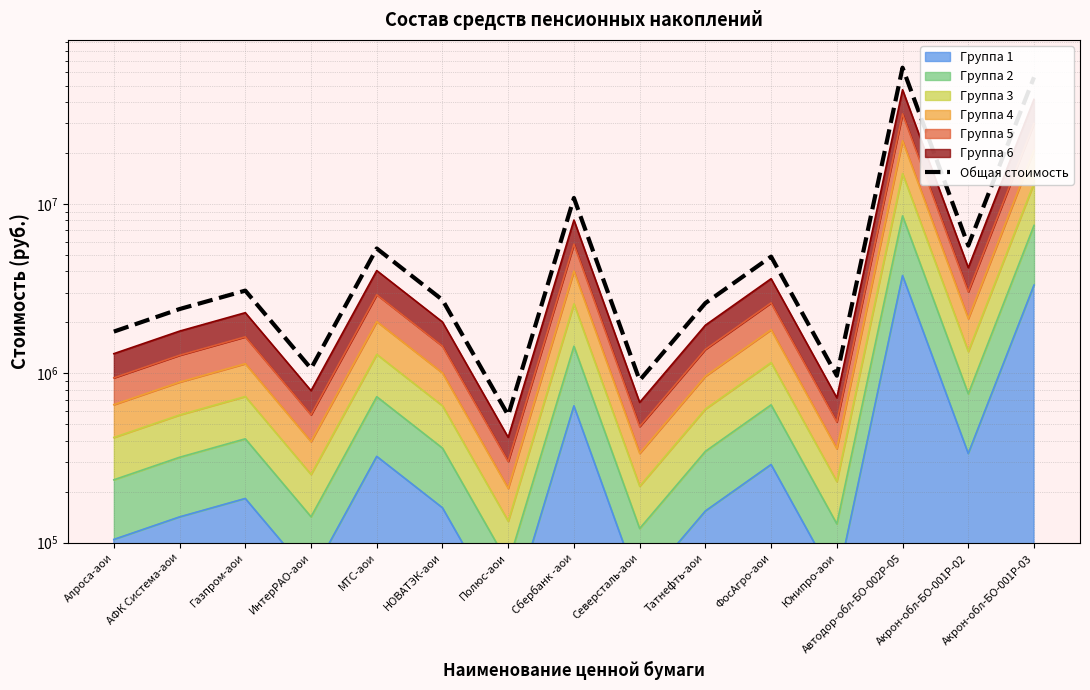

At which label is the value closest to 32171669?

Сбербанк -аои